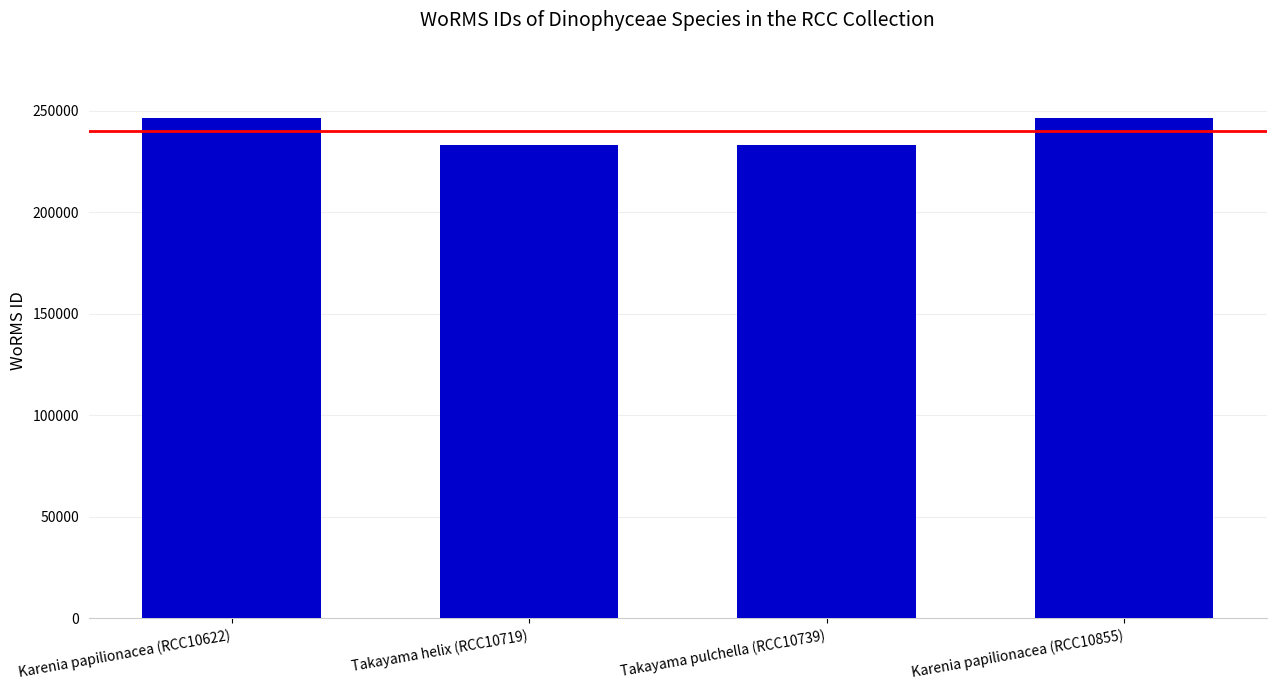

True or false: the data shows 146091 at Takayama pulchella (RCC10739).

False